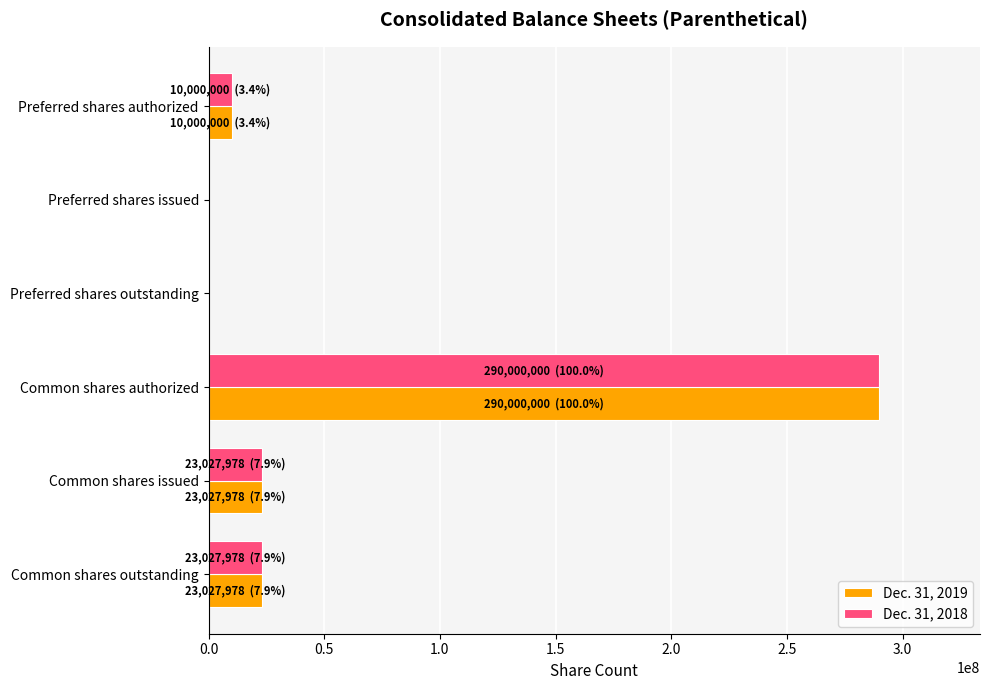

Which category has the highest value in the Dec. 31, 2018 series?

Common shares authorized